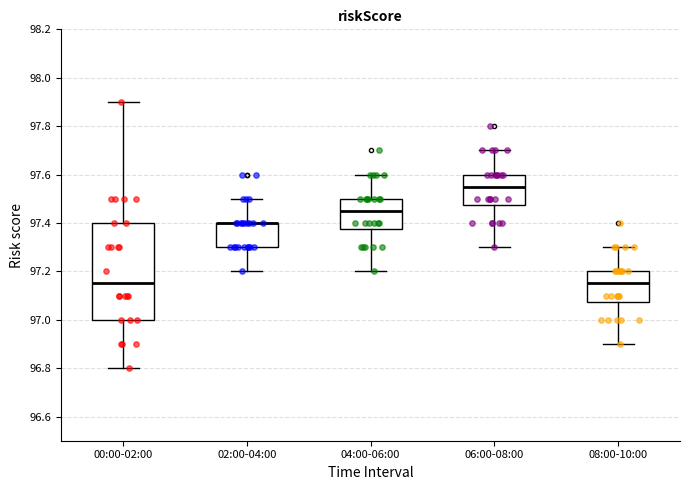

Which box is the tallest, from its lower edge to its upper edge?

00:00-02:00